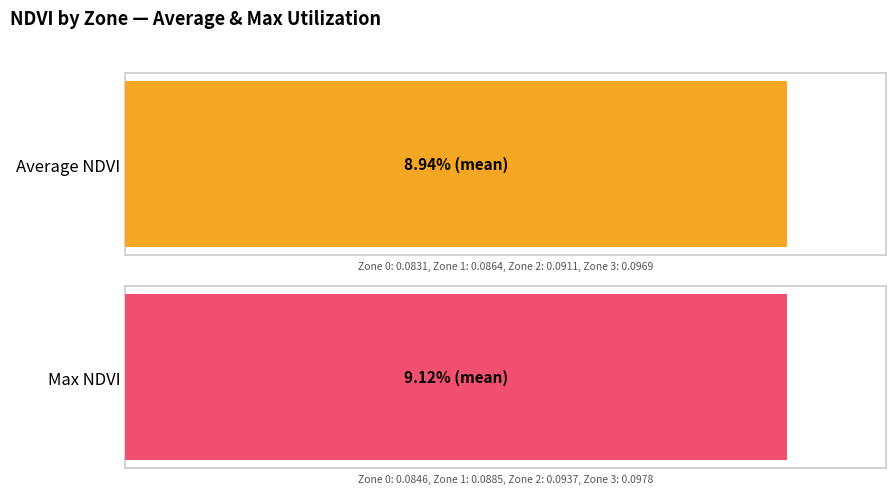

How many Average NDVI values are between 0 and 1?

4